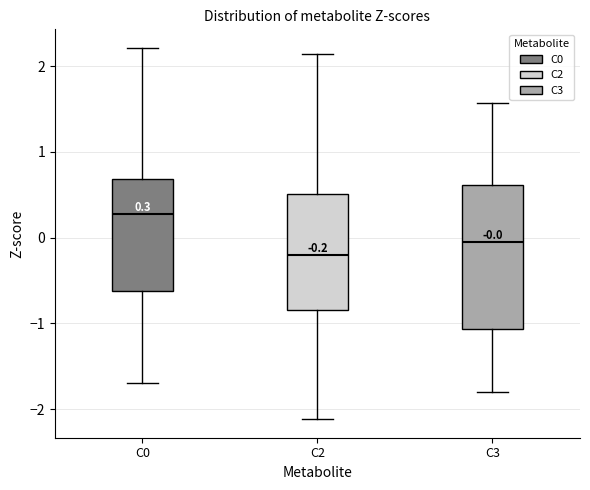

Comparing the boxes themselves (not the whiskers), which one is the tallest?

C3